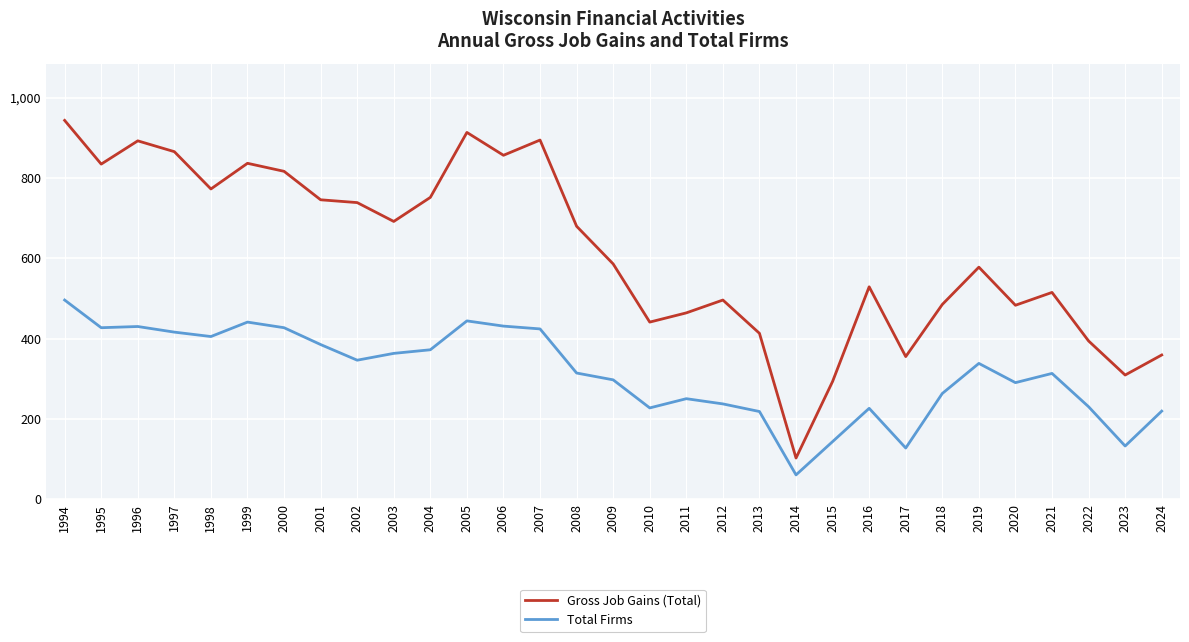

At which category is the sum across all series the highest?

1994